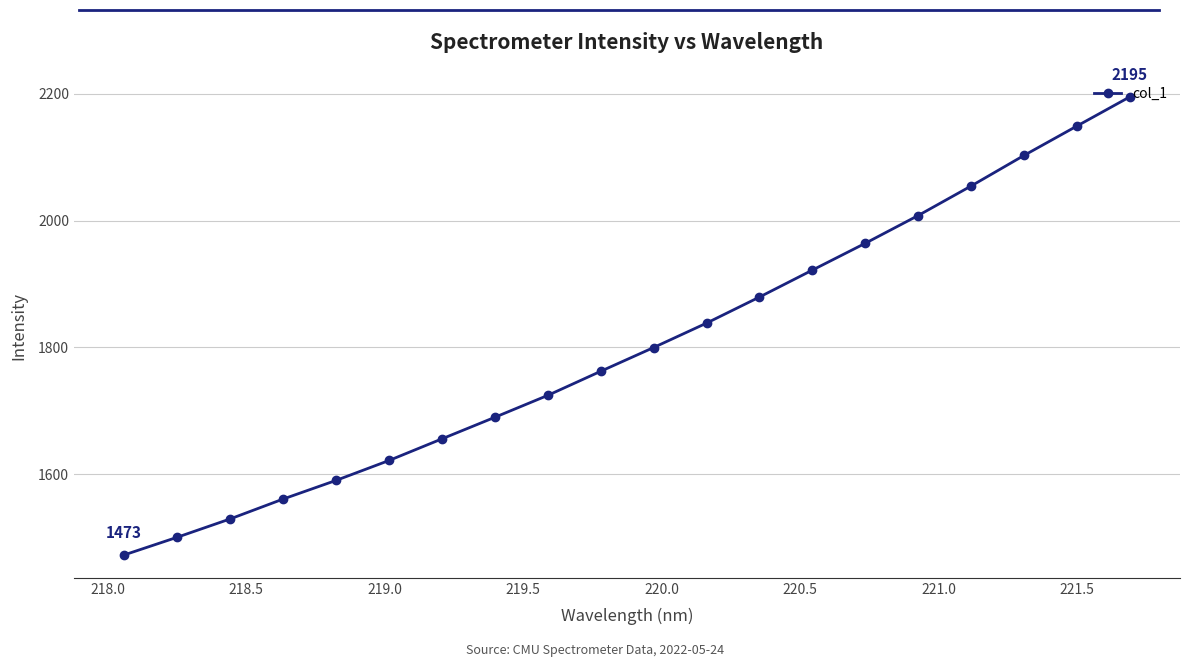

What is the difference between the maximum and minimum values?

722.0